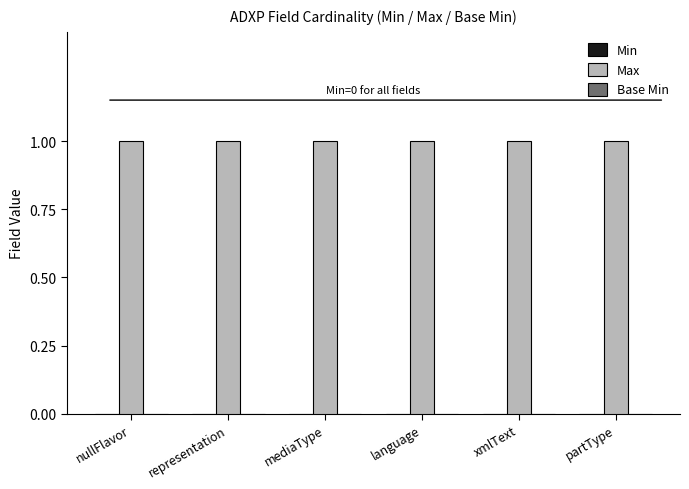

Does the chart contain any negative values?

No